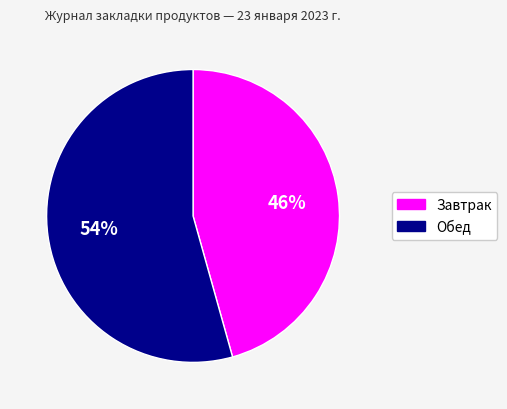

Which slice is the smallest?

Завтрак